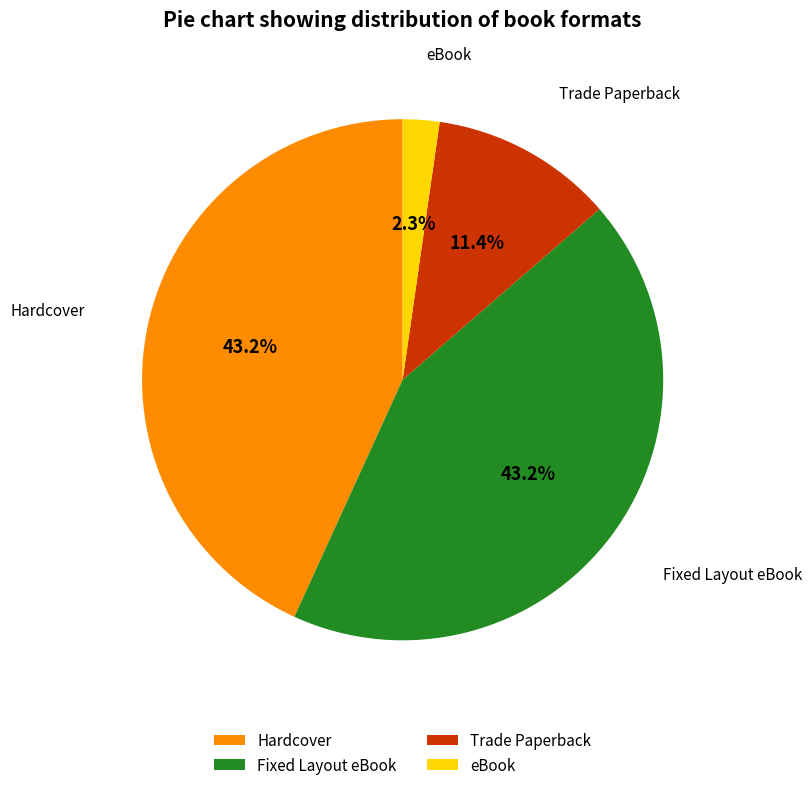

What is the smallest slice in the pie chart?

eBook